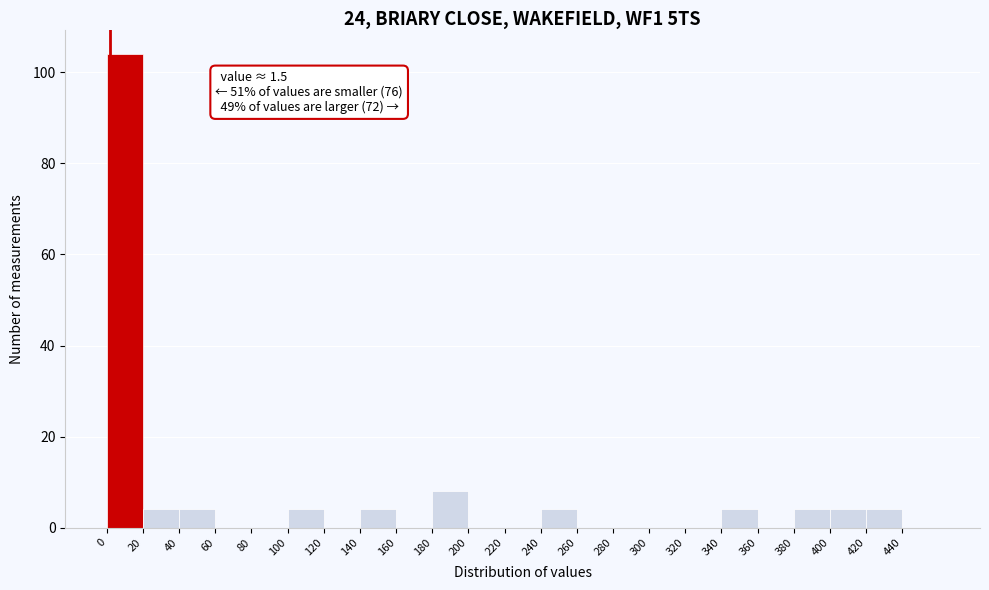

Which range on the x-axis has the tallest bar?

0 to 20